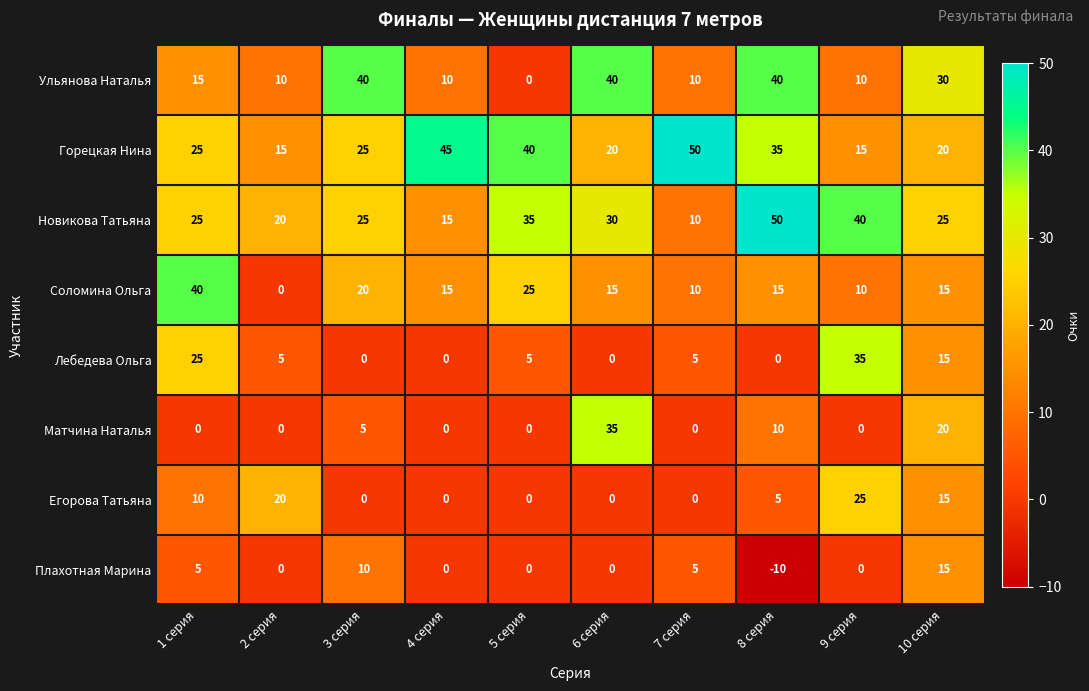

Where is Ульянова Наталья nearest to the value 20?

1 серия